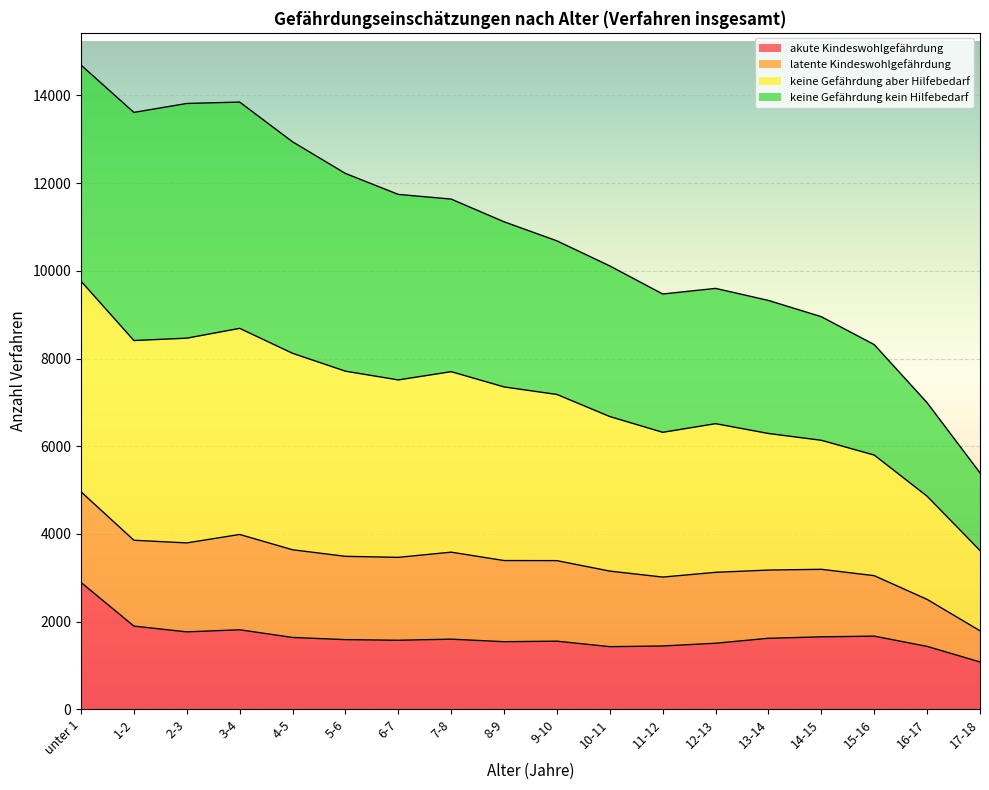

At which label does akute Kindeswohlgefährdung first exceed 1599?

unter 1